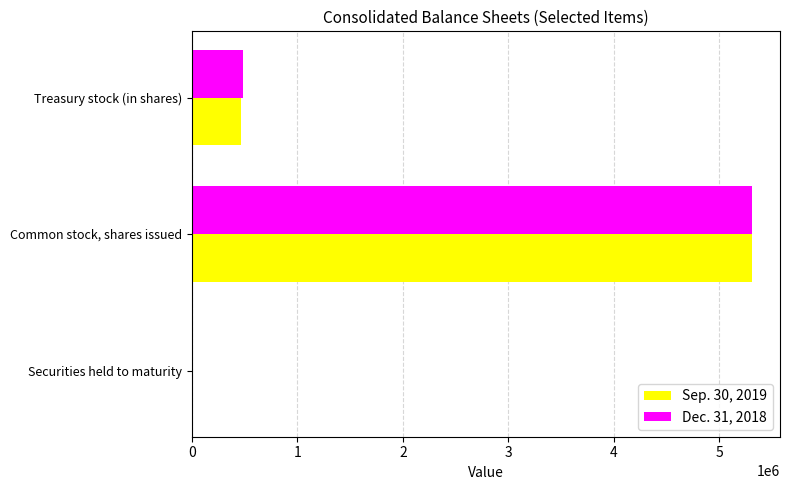

What is the greatest value displayed?

5310076